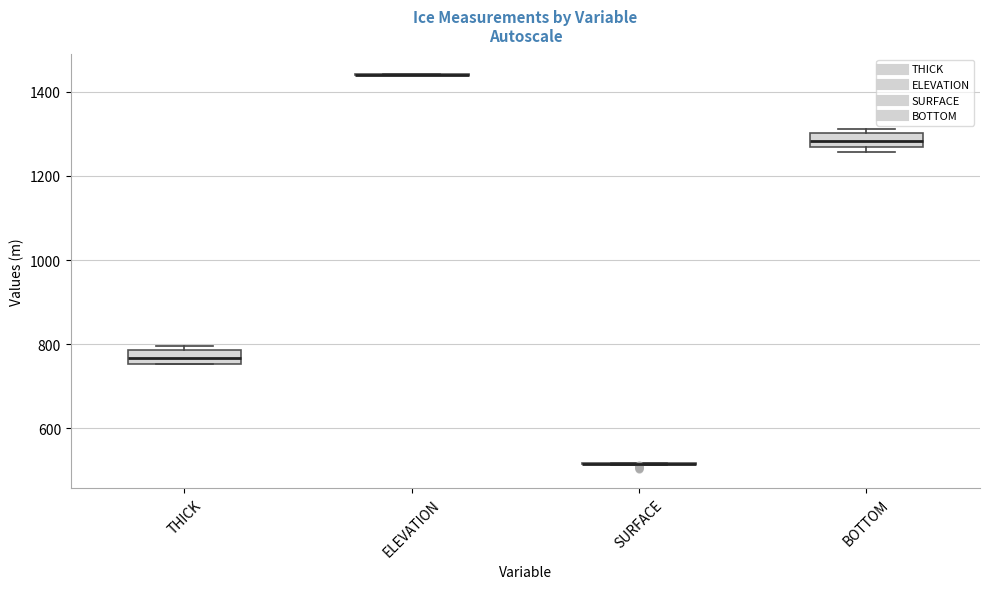

Reading left to right, transcribe this box plot: for each box, give where its median line is, the range the box spans, and where its two whiskers end, as read against the y-axis. The values are not printed on the chart, so give them approximately, as read against the axis.

THICK: median 760 (inside the box), box 760 to 780, whiskers 760 to 800
ELEVATION: box collapsed to a line at 1440, whiskers 1440 to 1440
SURFACE: box collapsed to a line at 520, whiskers 520 to 520
BOTTOM: median 1280, box 1260 to 1300, whiskers 1260 (just below the box's lower edge) to 1320